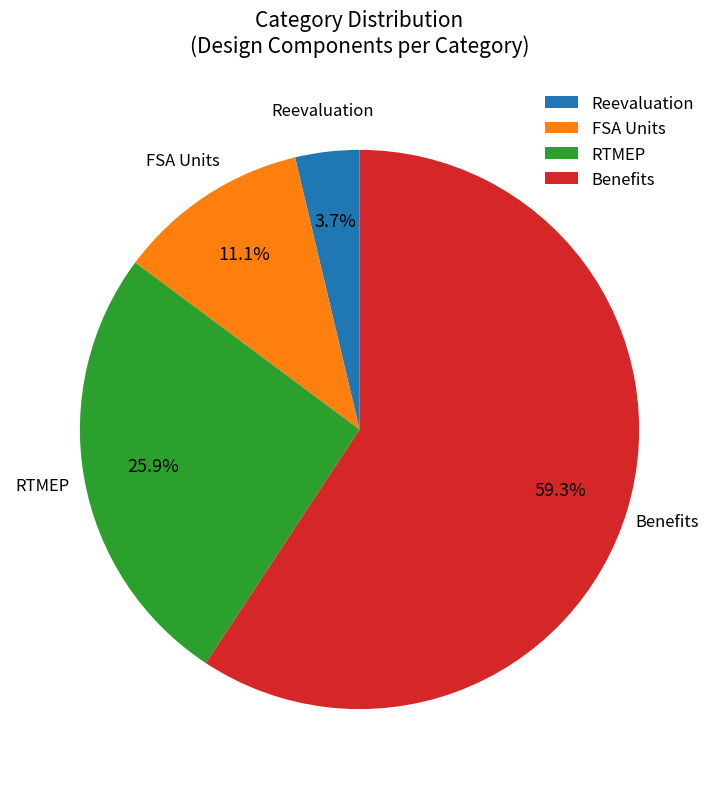

Which category has the biggest portion of the pie?

Benefits